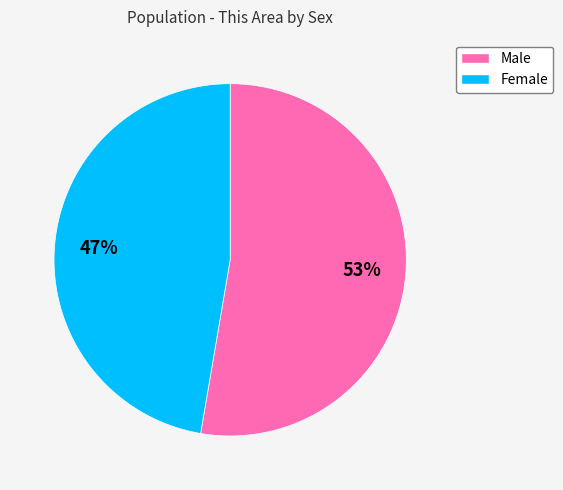

Rank the categories by value from lowest to highest.

Female, Male